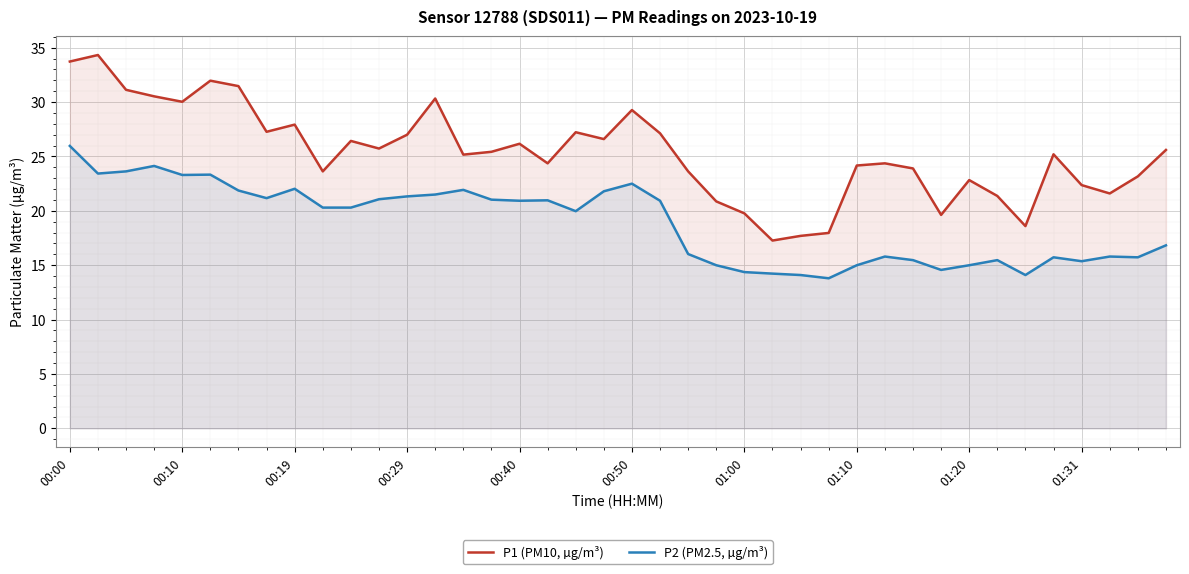

Is it true that P2 (PM2.5, µg/m³) equals 5.0 at 01:10?

False